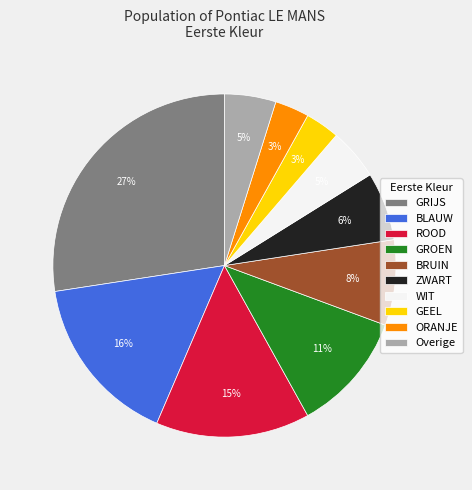

Is there any slice that represents more than half of the pie?

No